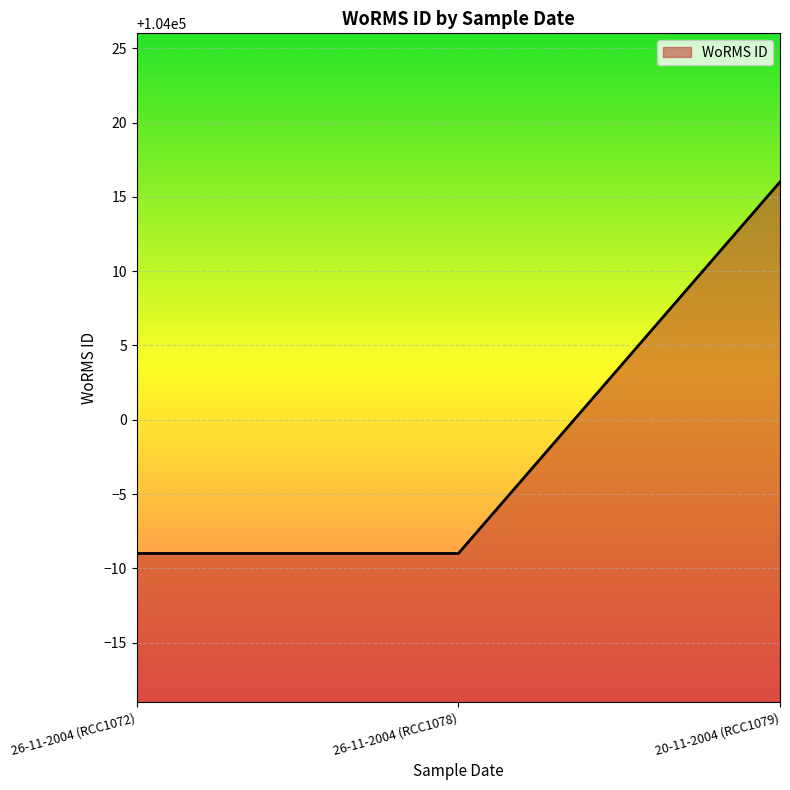

Approximately how many times larger is the value at 20-11-2004 (RCC1079) compared to 26-11-2004 (RCC1072)?

1.0